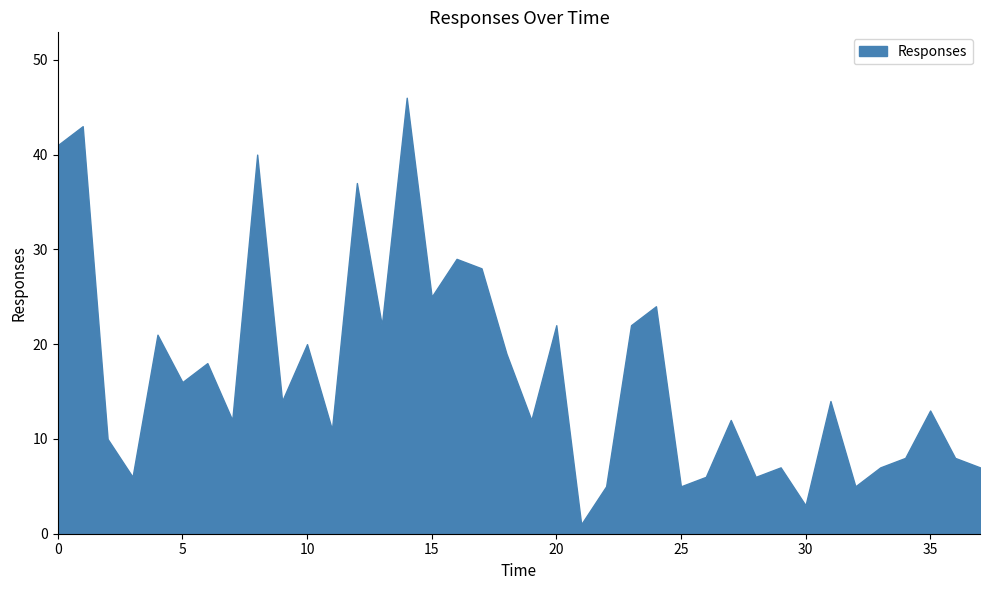

What is the maximum value shown in the chart?

46